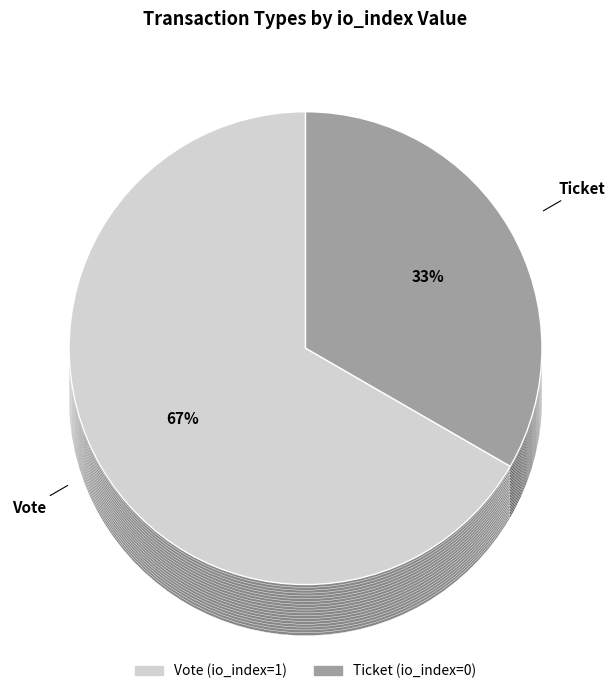

Rank the categories by value from lowest to highest.

Ticket (io_index=0), Vote (io_index=1)